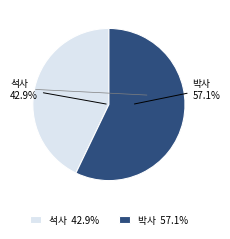

Which category has the smallest portion of the pie?

석사